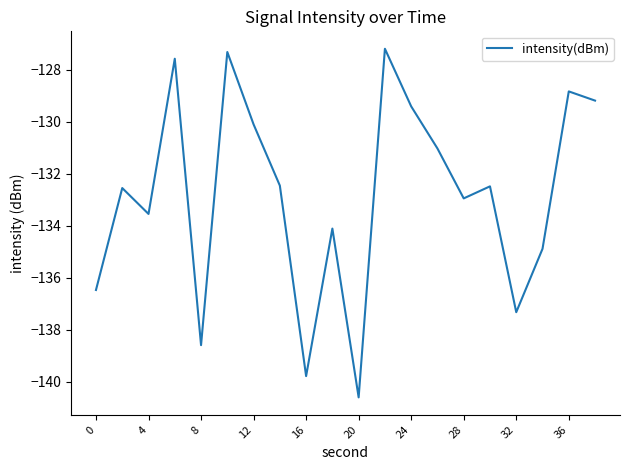

What is the difference between the maximum and minimum values?

13.4